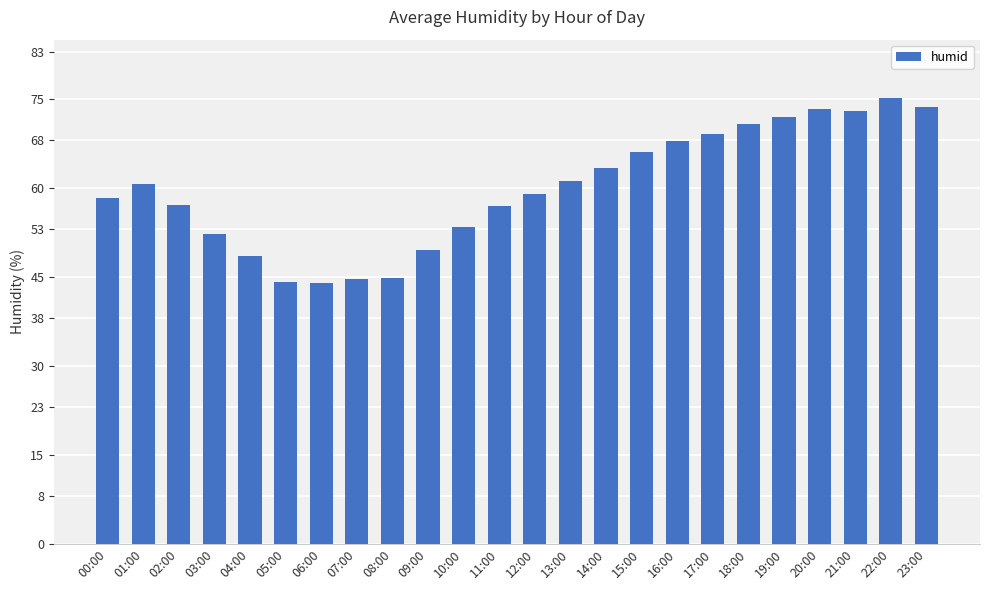

What value does the data have at 12:00?

58.9